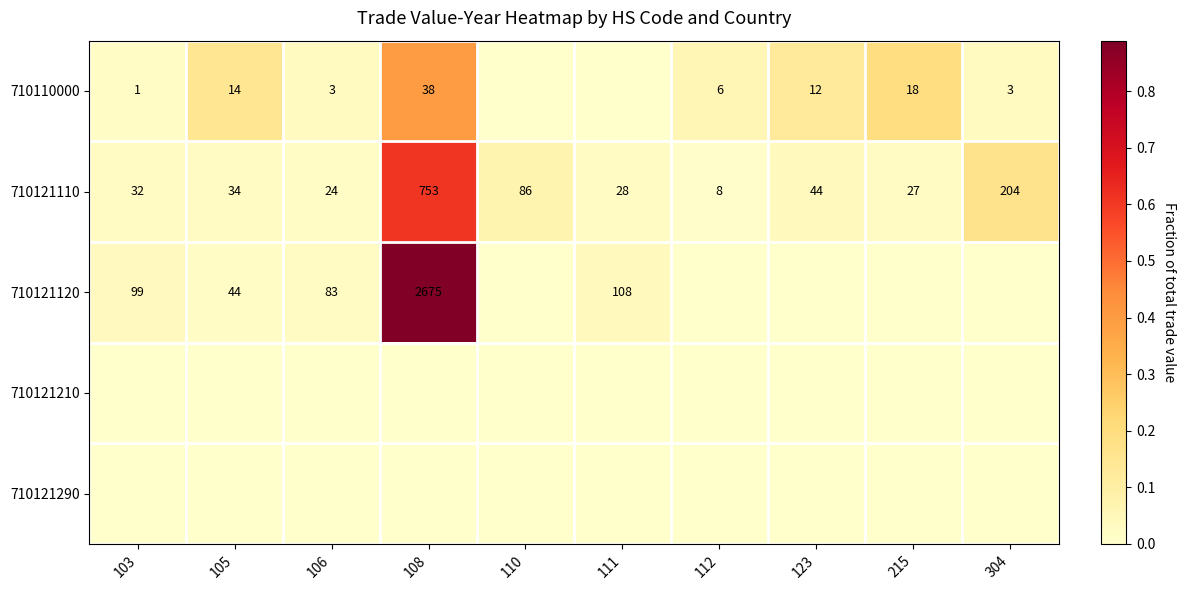

What is the minimum value for 710121110?

8